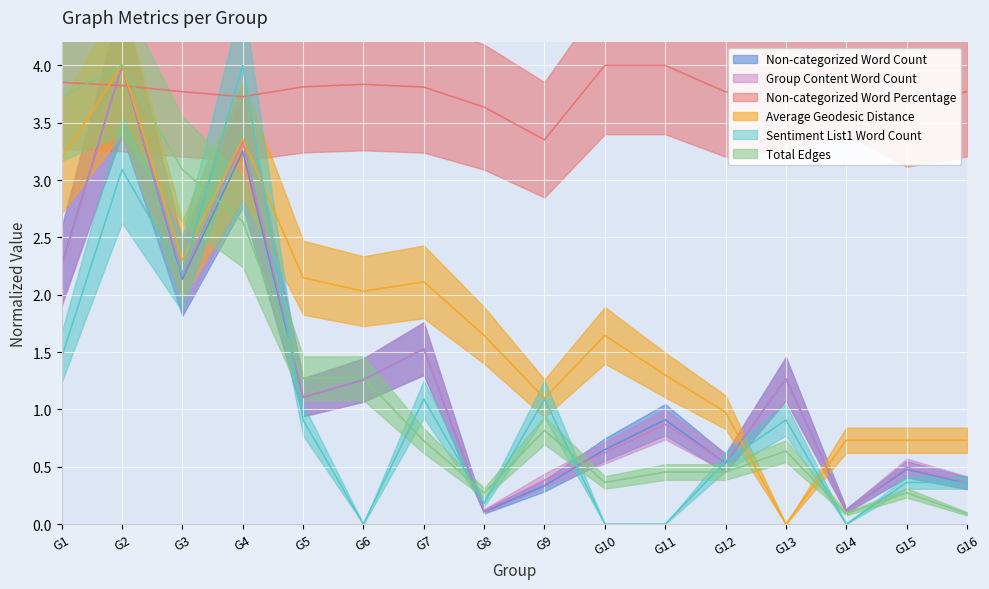

Between G2 and G12, which series saw the biggest shift?

Total Edges